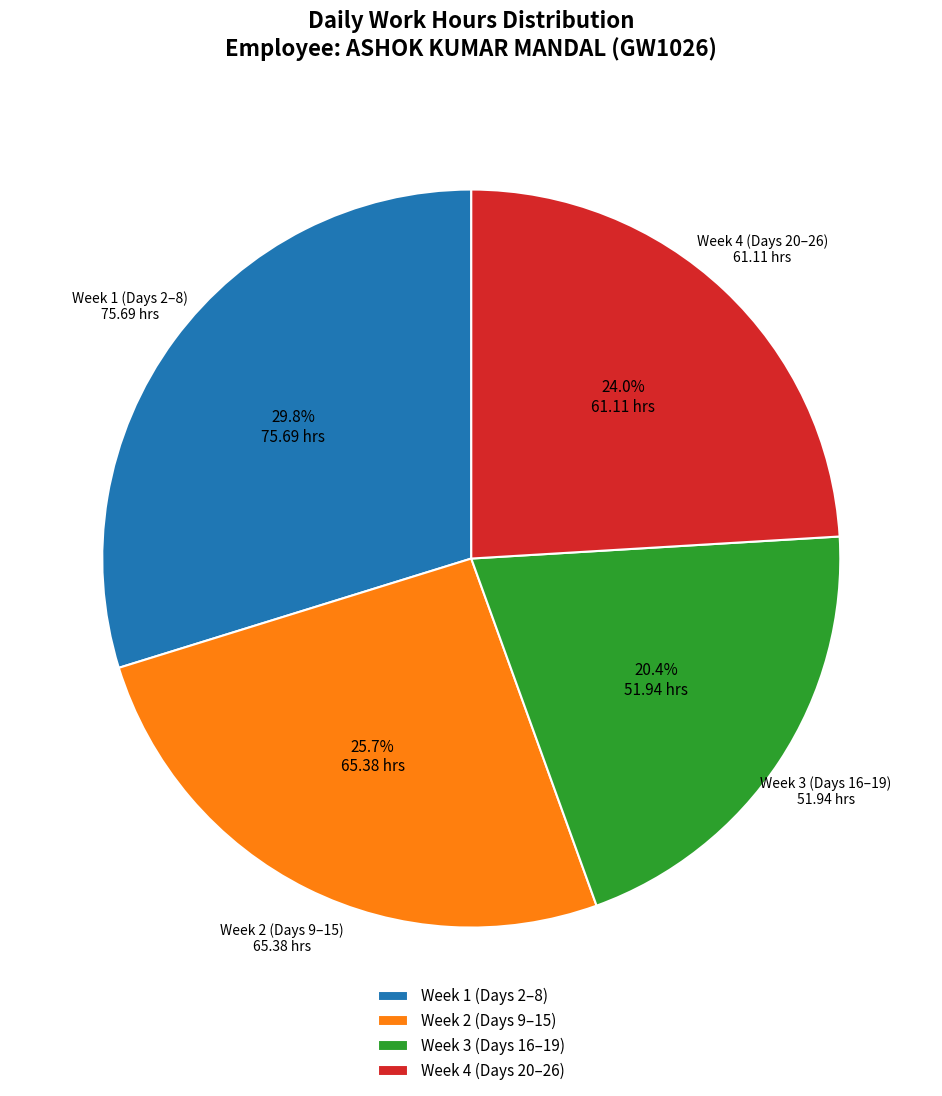

Rank the categories by value from lowest to highest.

Week 3 (Days 16–19), Week 4 (Days 20–26), Week 2 (Days 9–15), Week 1 (Days 2–8)